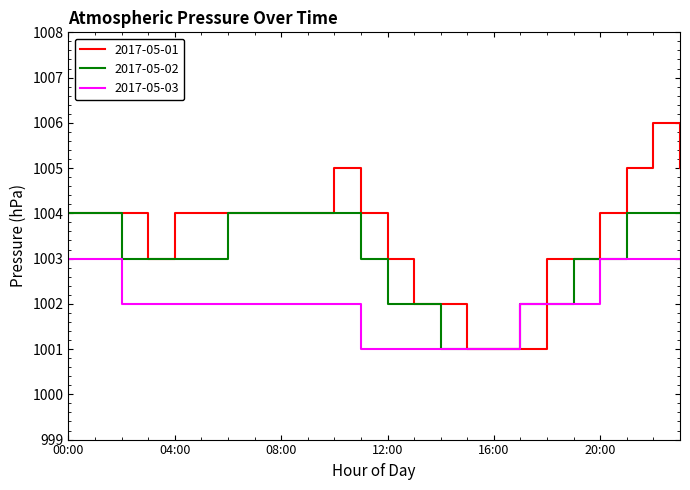

Which series has the largest total across all categories?

2017-05-01